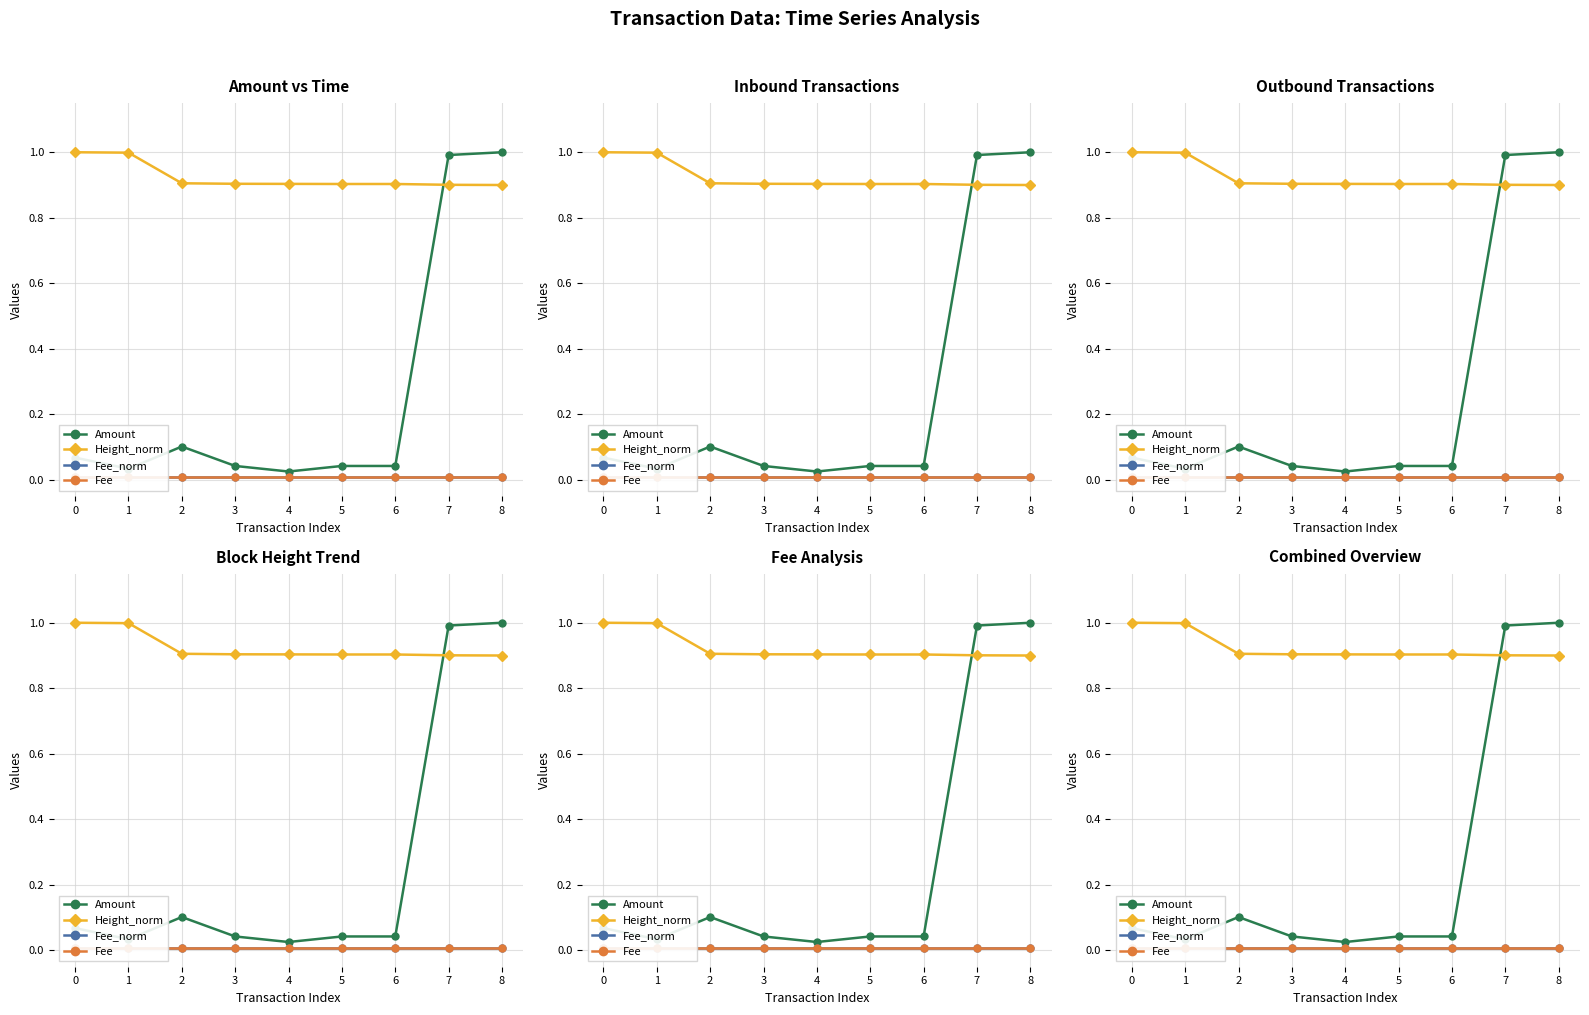

The Height_norm series shows 0.9 at 7. True or false?

True